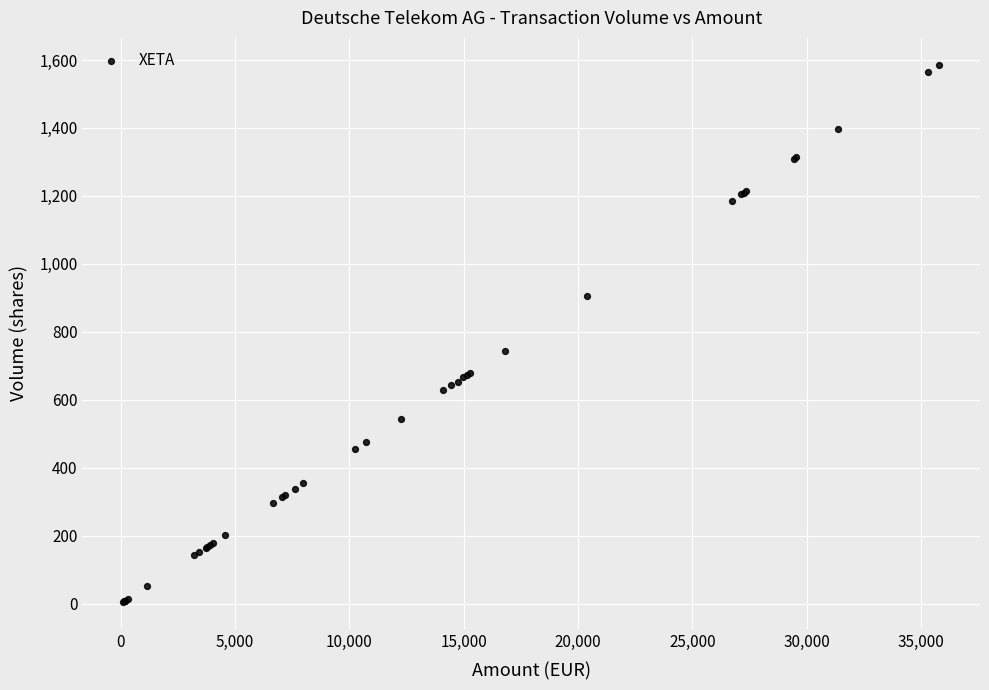

What Y value in the scatter plot is closest to 795?

744